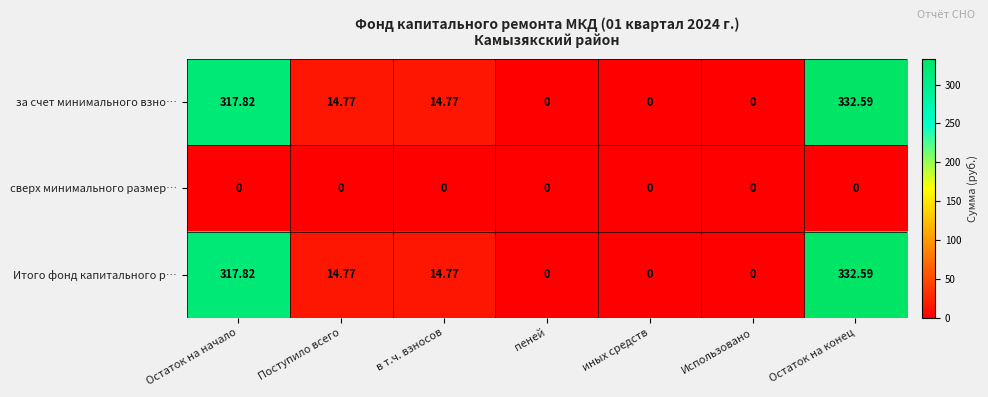

At which category is the sum across all series the highest?

Остаток на конец